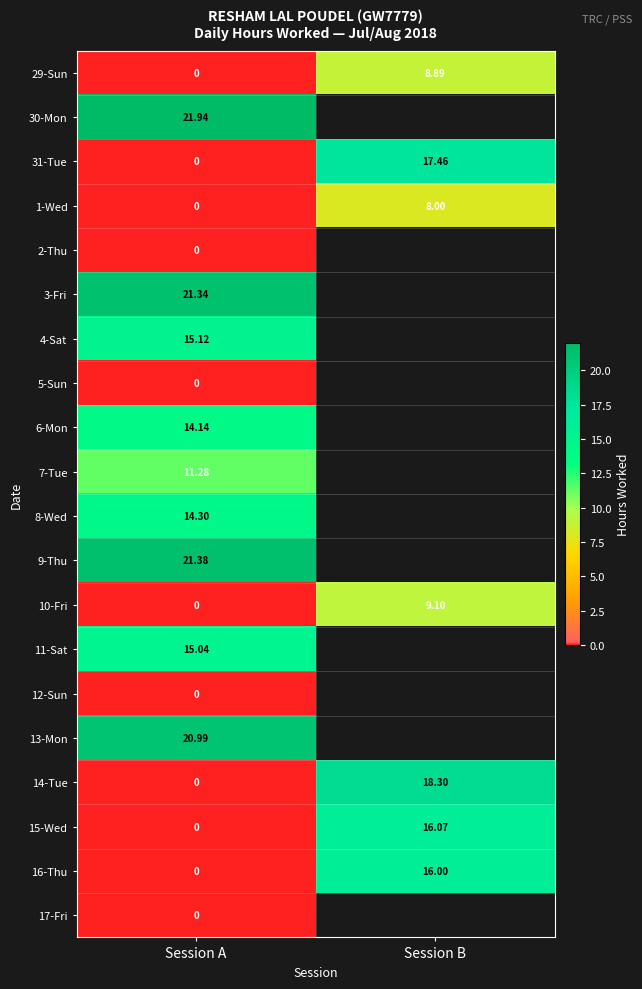

Which category has the lowest value across all series?

Session A